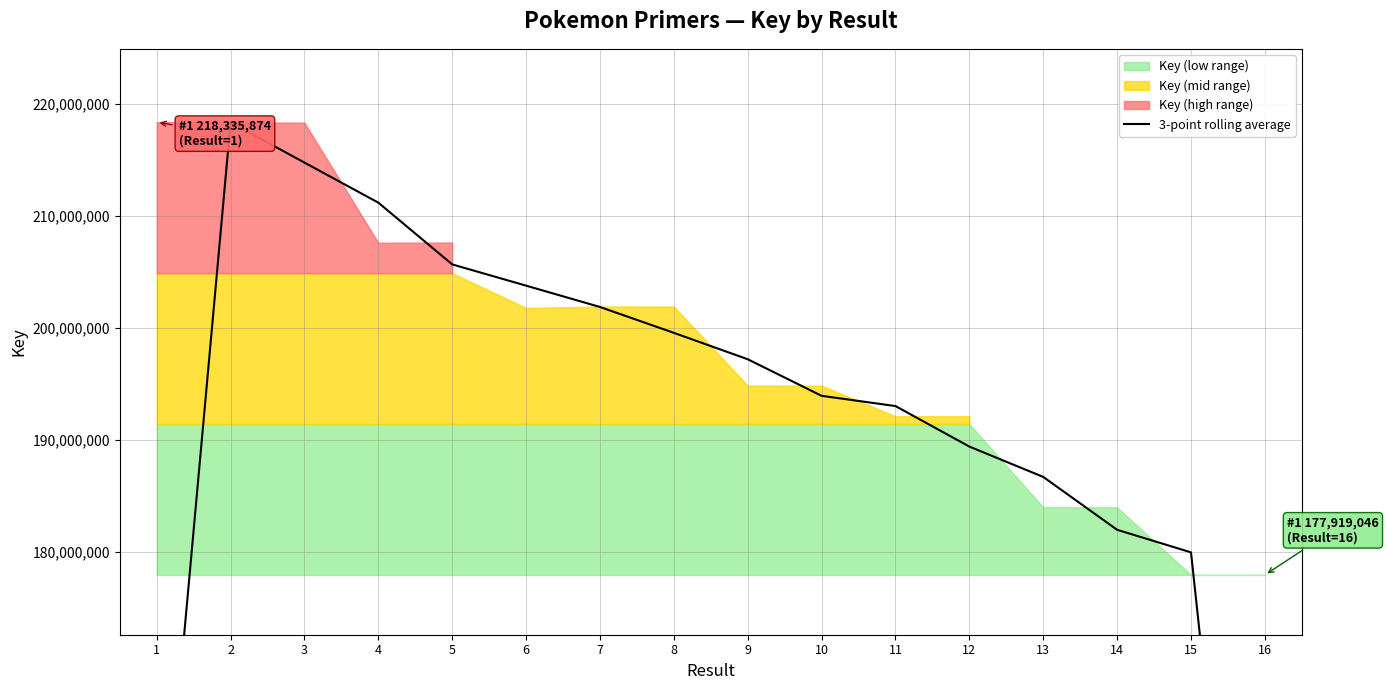

Reading left to right, transcribe all the data shown in this chart.

1=145553938.0	2=218317319.7	3=214730186.3	4=211153064.3	5=205641056.7	6=203744058.0	7=201839690.7	8=199530025.3	9=197173917.3	10=193908772.7	11=192995017.0	12=189376919.7	13=186667994.3	14=181947813.7	15=179933875.0	16=118614121.0